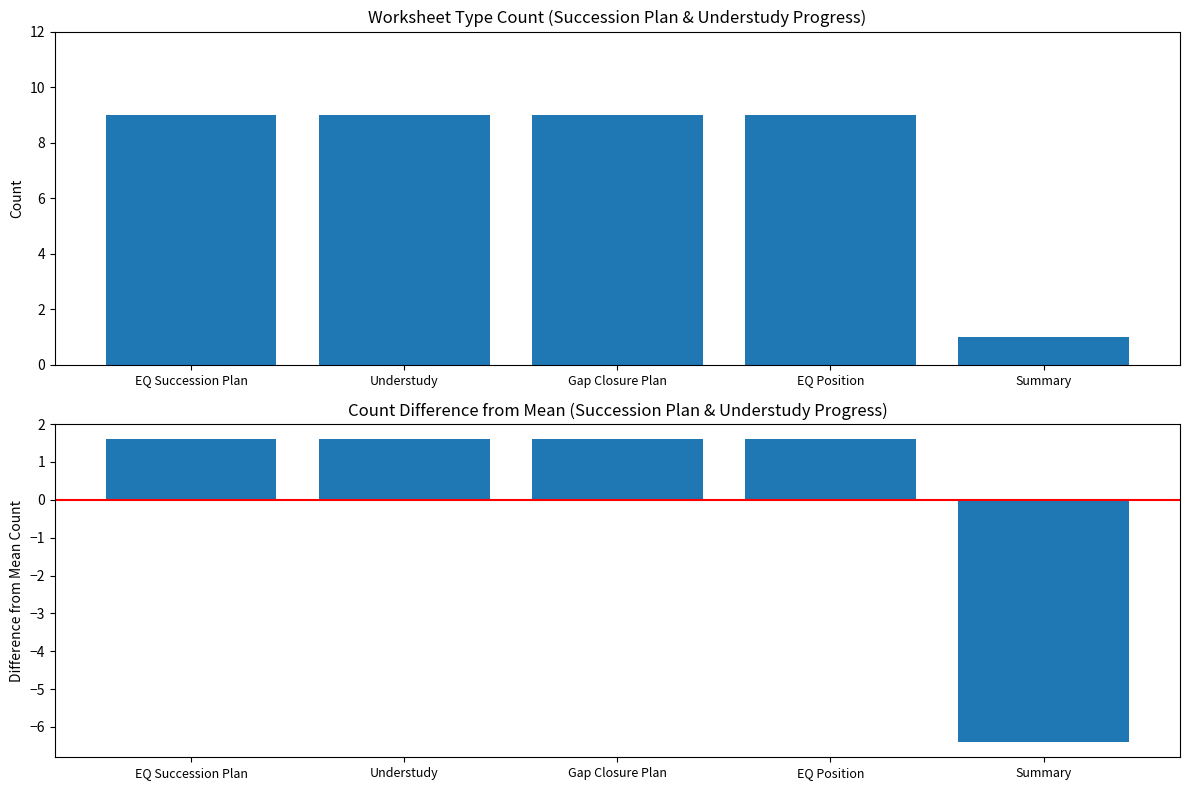

Reading left to right, transcribe all the data shown in this chart.

Count: EQ Succession Plan=9.0	Understudy=9.0	Gap Closure Plan=9.0	EQ Position=9.0	Summary=1.0
Difference from Mean: EQ Succession Plan=1.6	Understudy=1.6	Gap Closure Plan=1.6	EQ Position=1.6	Summary=-6.4